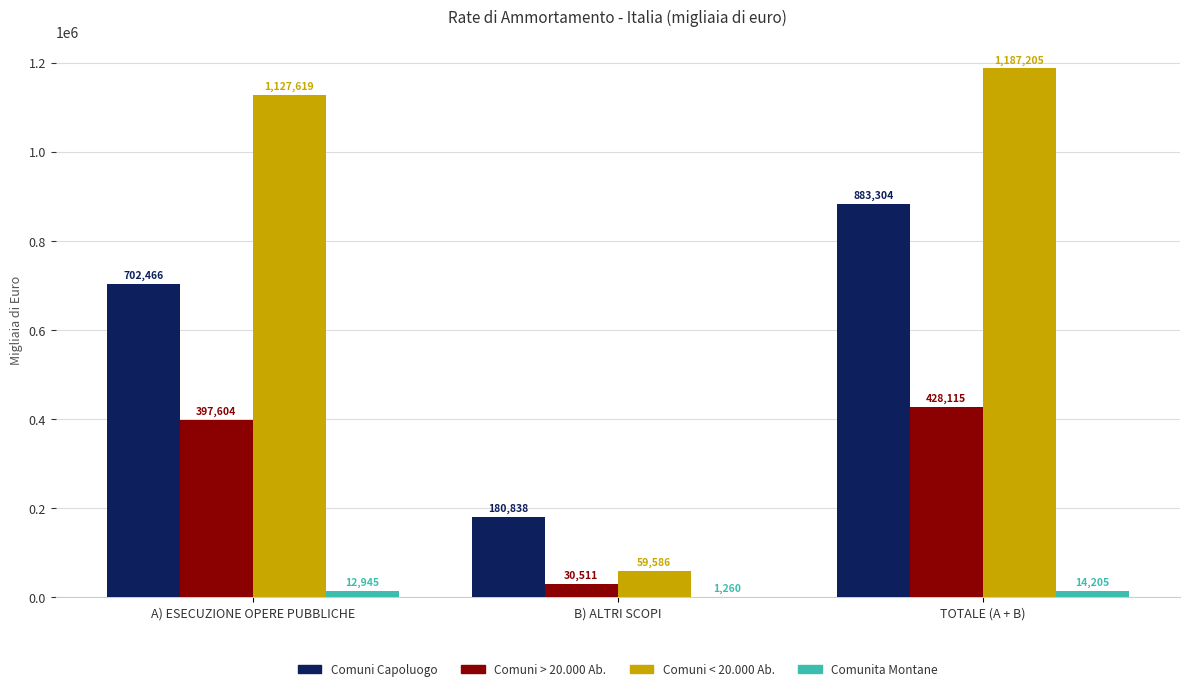

What is the approximate value of Comuni < 20.000 Ab. at A) ESECUZIONE OPERE PUBBLICHE?

1127619